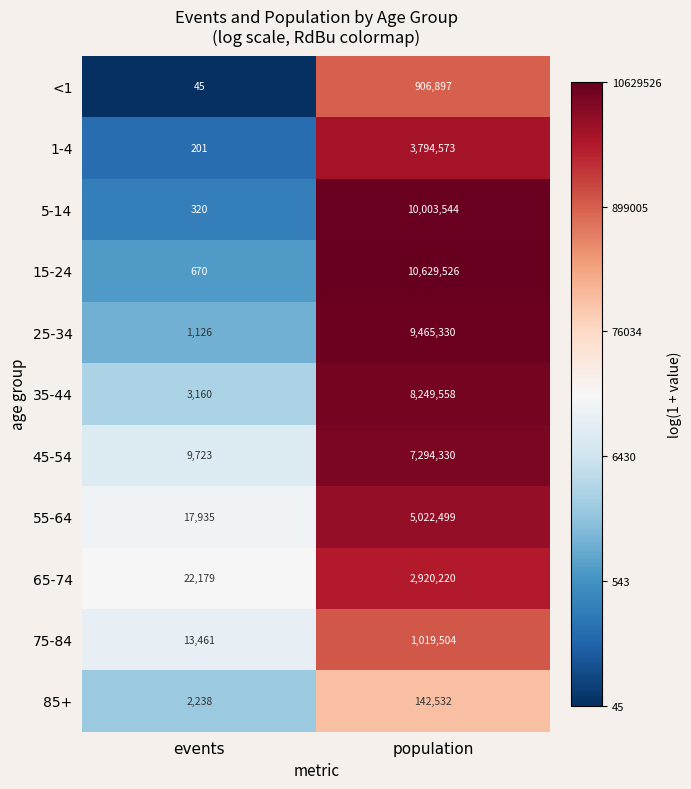

Reading left to right, transcribe all the data shown in this chart.

<1: 45	906897
1-4: 201	3794573
5-14: 320	10003544
15-24: 670	10629526
25-34: 1126	9465330
35-44: 3160	8249558
45-54: 9723	7294330
55-64: 17935	5022499
65-74: 22179	2920220
75-84: 13461	1019504
85+: 2238	142532